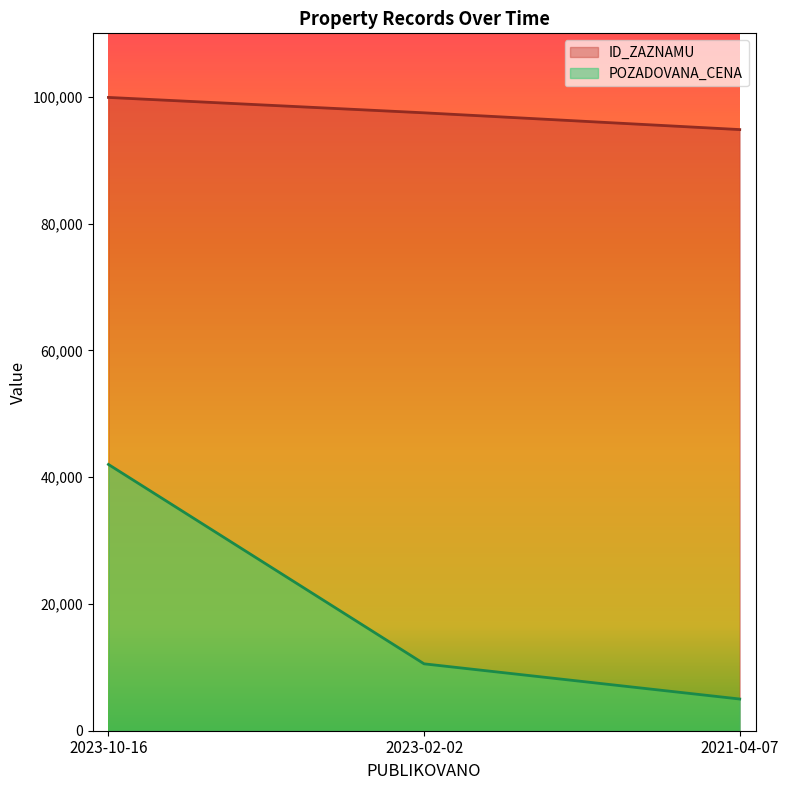

Between 2023-02-02 and 2023-10-16, which is larger?

2023-10-16